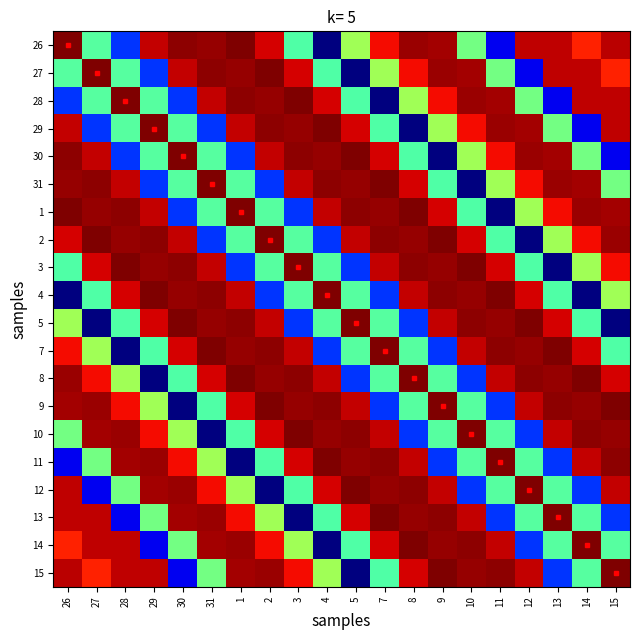

What is the total value across all series at 13?

255.4